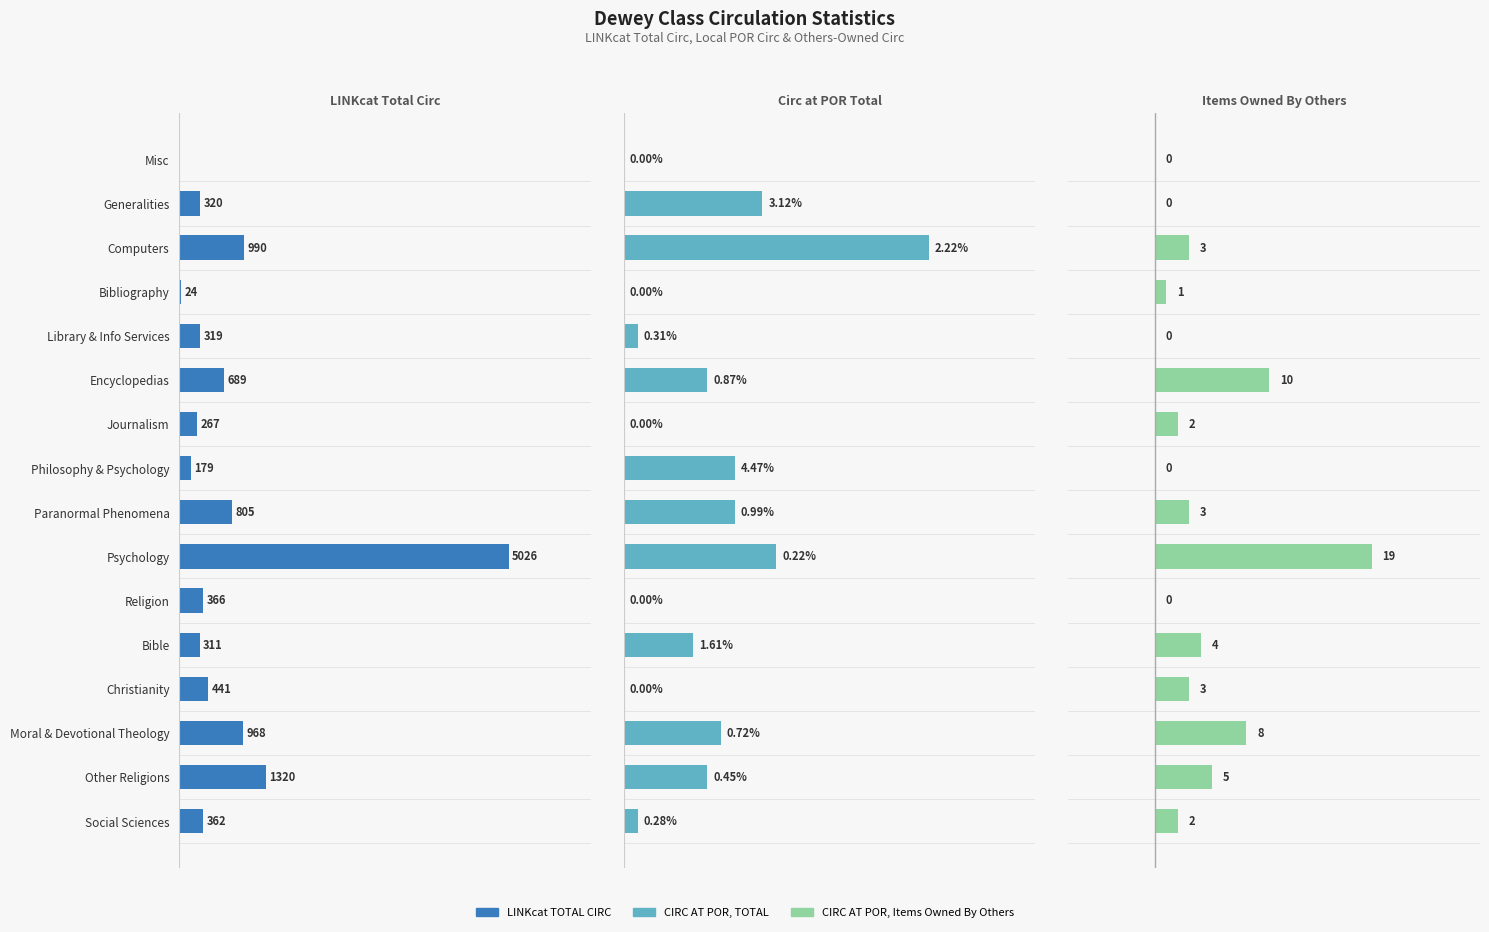

What position from the right is Psychology?

7